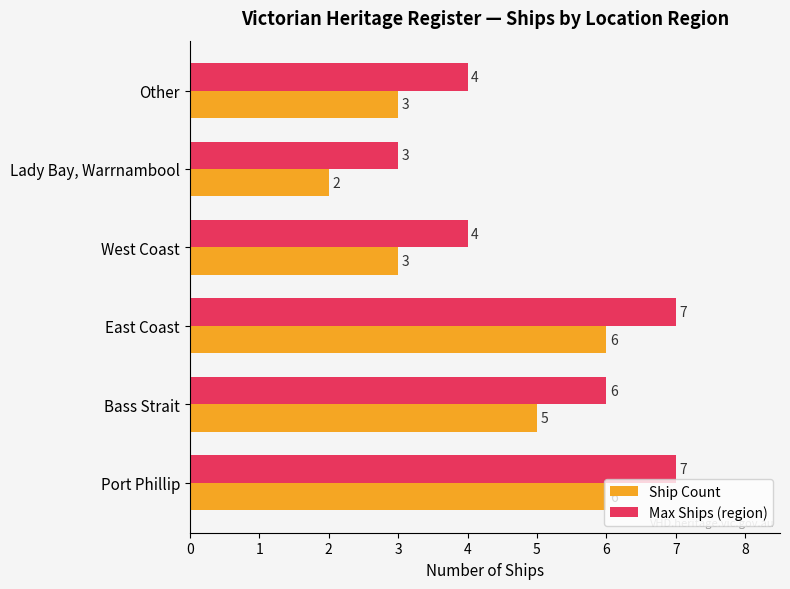

At how many categories does at least one series exceed 2?

6